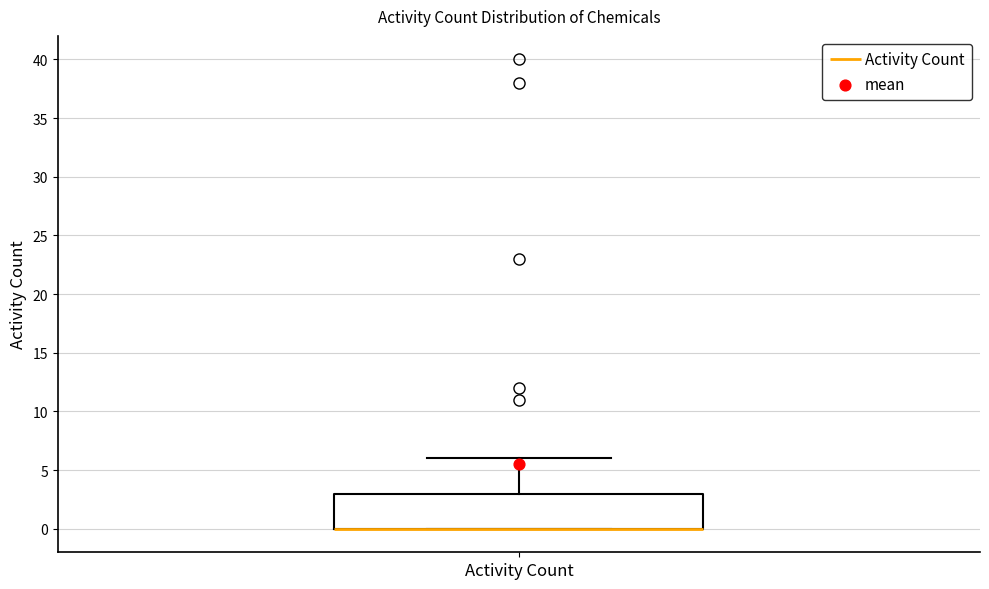

Where does the upper whisker of the box for Activity Count end on the y-axis? The values are not printed on the chart, so give them approximately, as read against the axis.

6